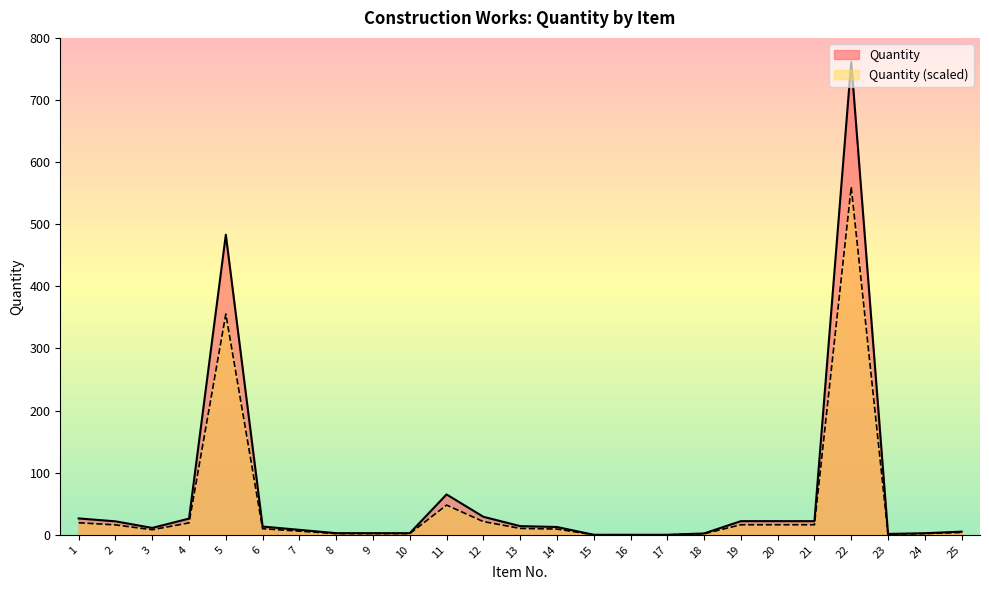

What is the sum of all values?

1556.6